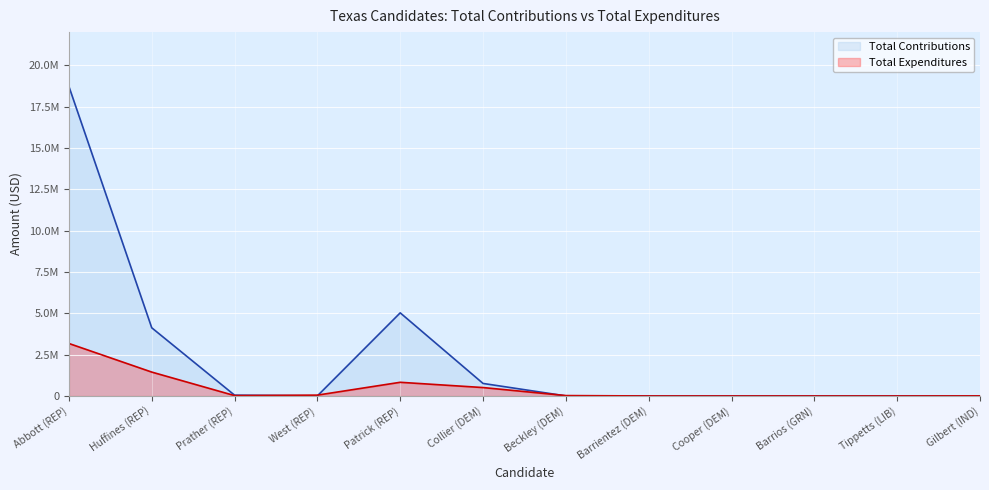

Read the Total Expenditures value at Cooper (DEM), to the nearest 100.

700